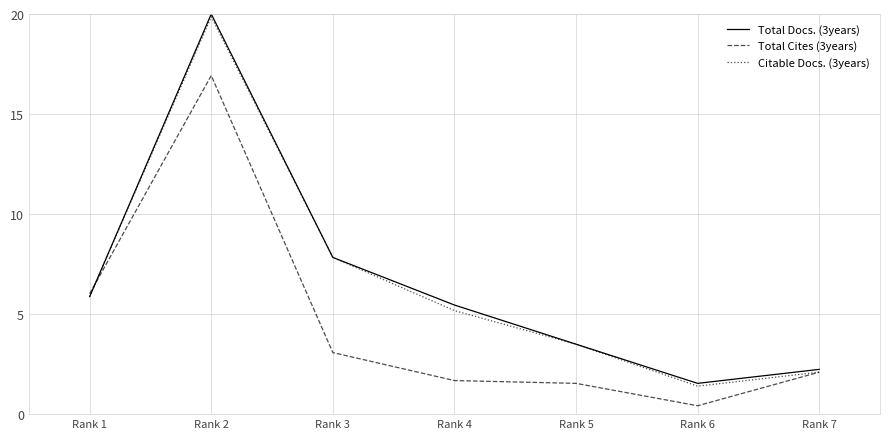

In Total Docs. (3years), how many points are higher than both neighbors (excluding endpoints)?

1